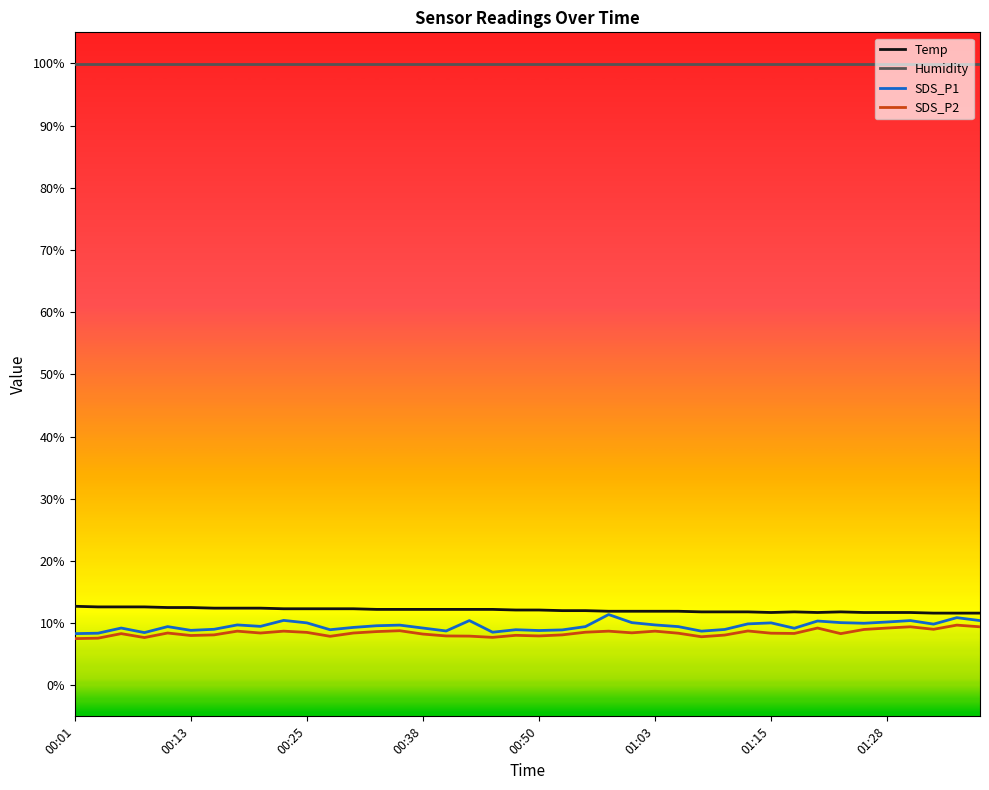

What is the minimum value shown in the chart?

7.5